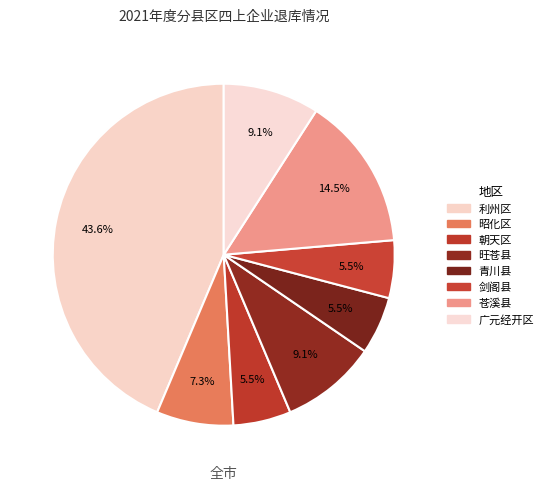

How many segments does this pie chart have?

8